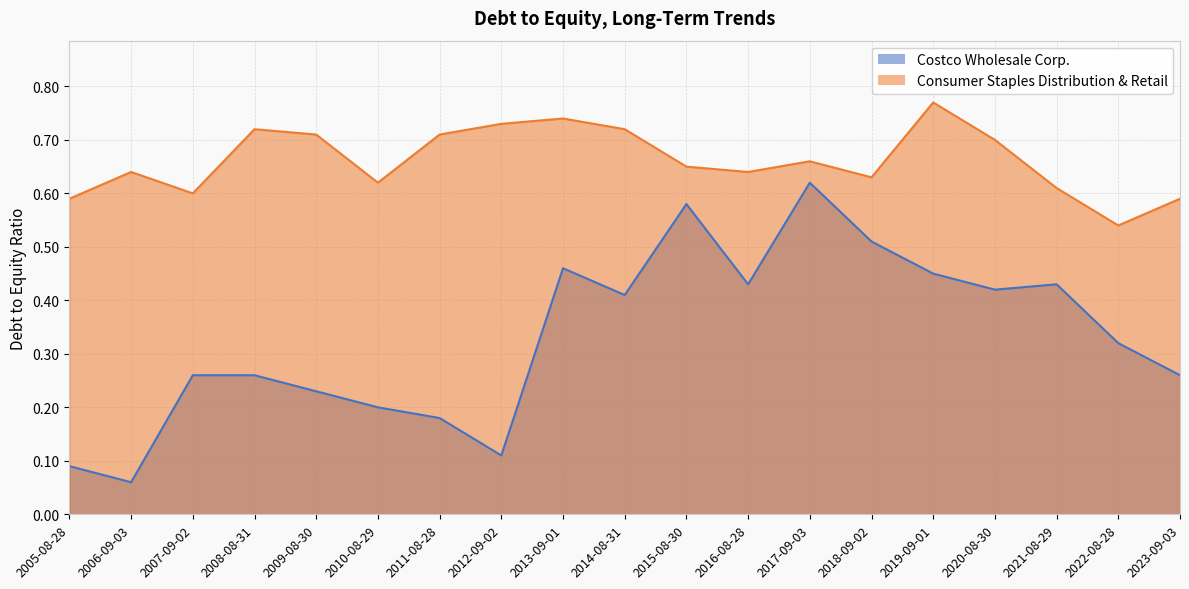

How many interior local peaks does the Consumer Staples Distribution & Retail series have?

5